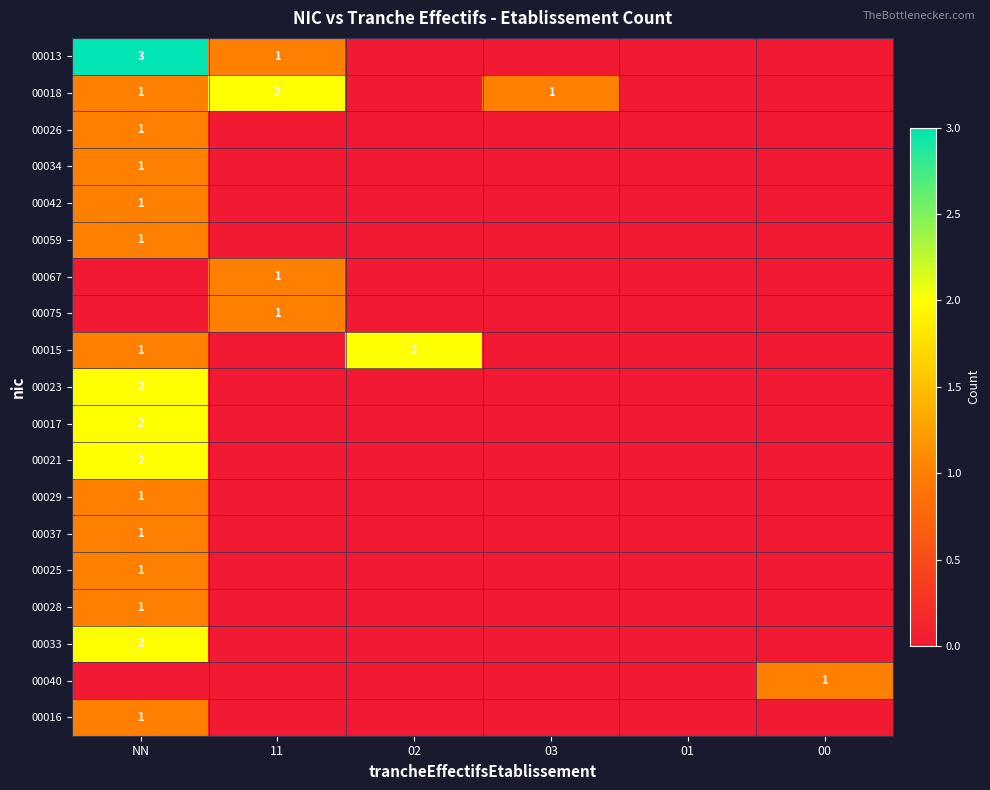

How many distinct data groups are displayed?

19